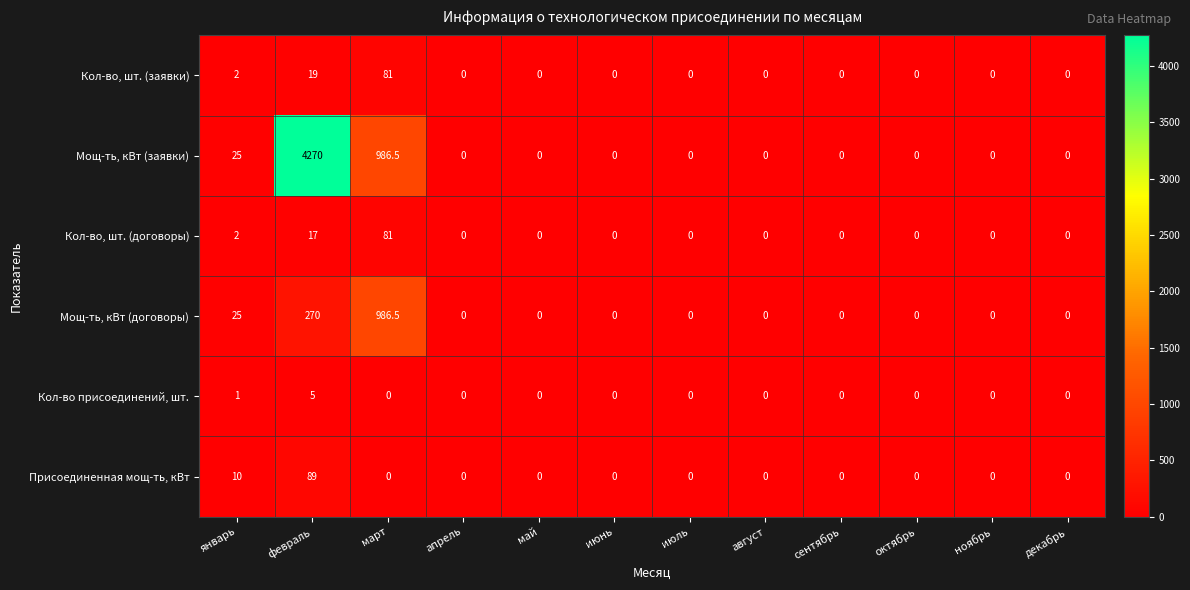

What is the sum of all Кол-во присоединений, шт. values?

6.0